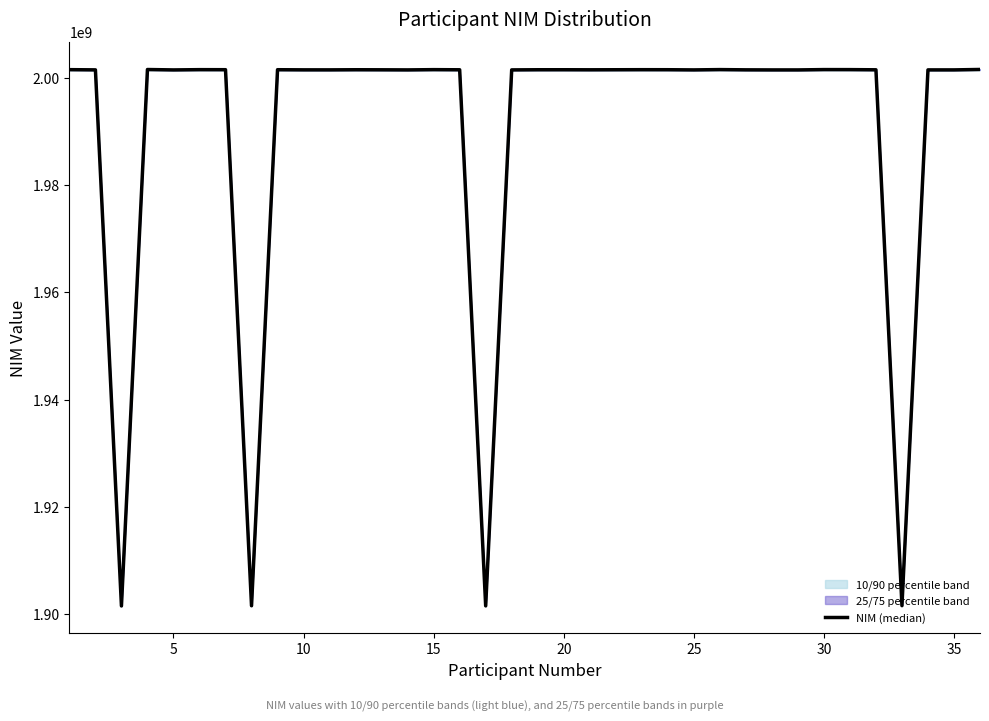

What is the minimum value shown in the chart?

1901461741